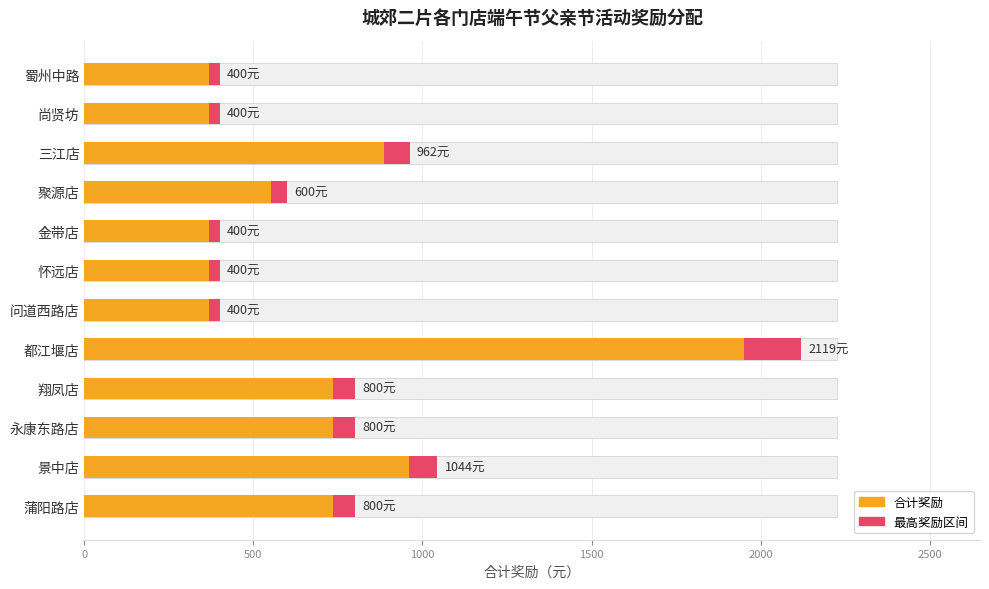

Are the bars grouped side by side (vs. stacked)?

No